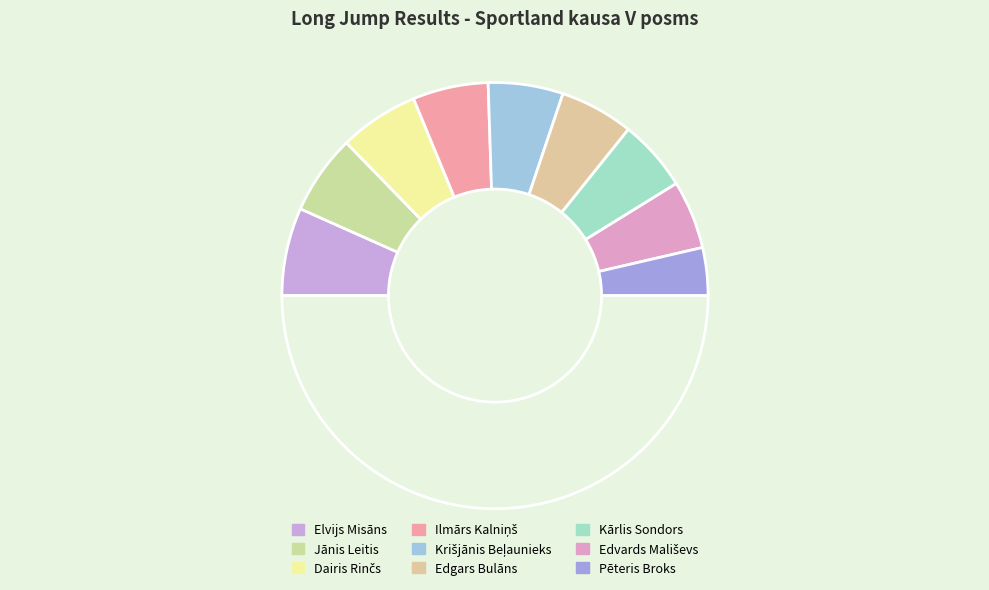

How many slices are in this pie chart?

10